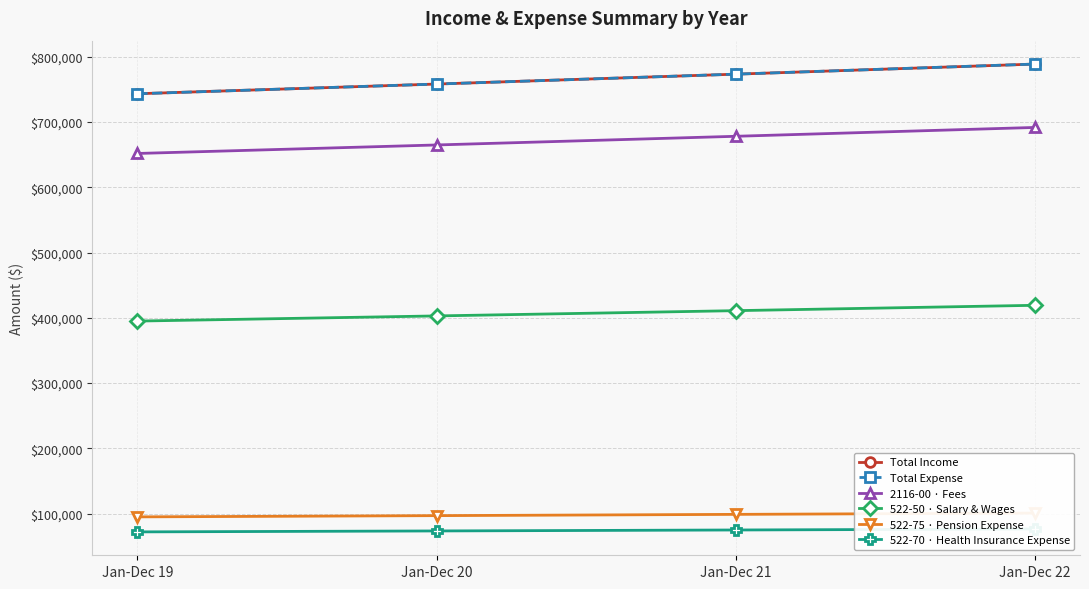

What is the total value across all series at Jan-Dec 19?

2700400.0